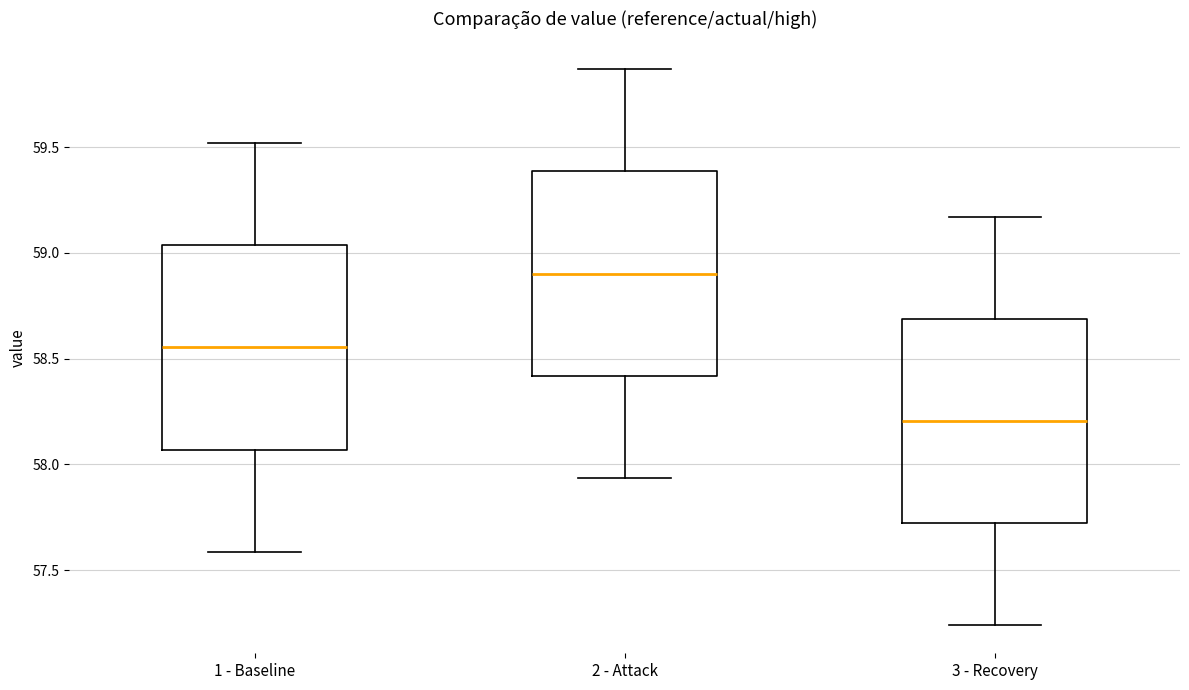

Which box has the highest median line?

2 - Attack